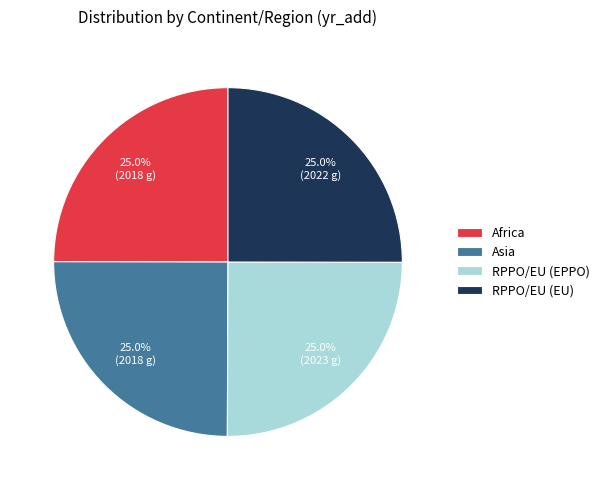

To the nearest percent, what is the average slice percentage?

25%